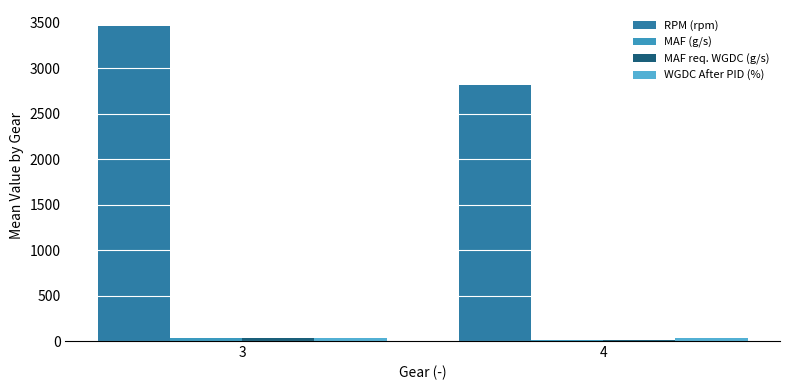

How many series are shown in this chart?

4